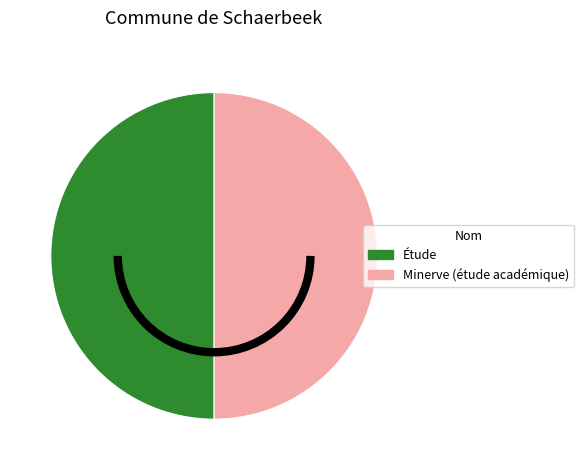

True or false: Minerve (étude académique) accounts for 50% of the total.

True